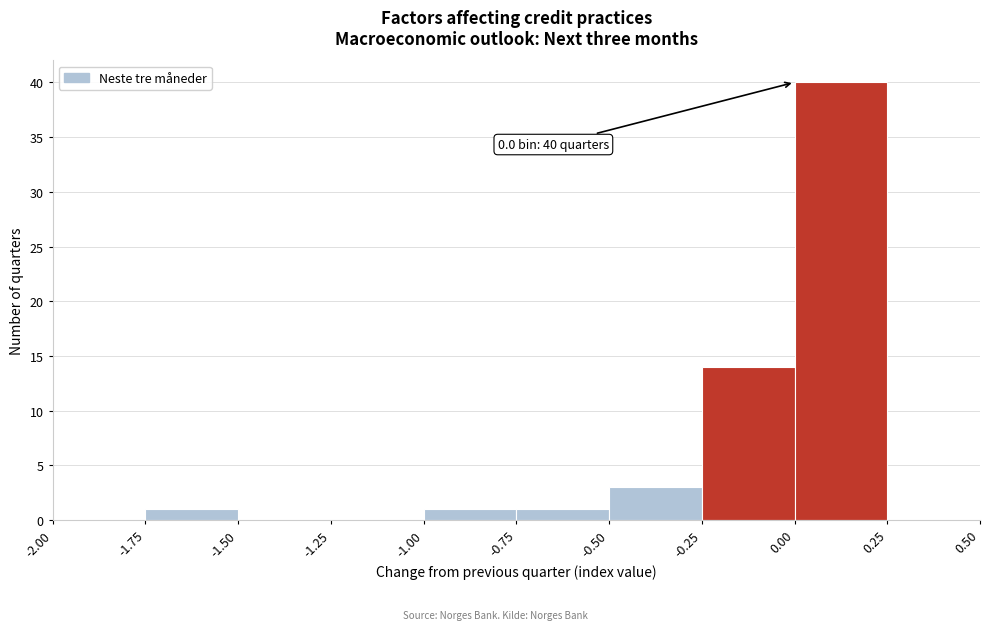

Which range on the x-axis has the tallest bar?

0.00 to 0.25